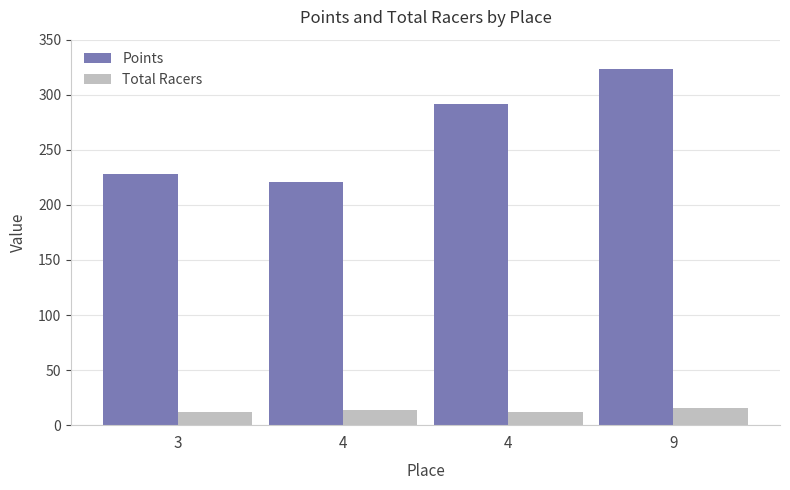

At how many categories does at least one series exceed 41?

4